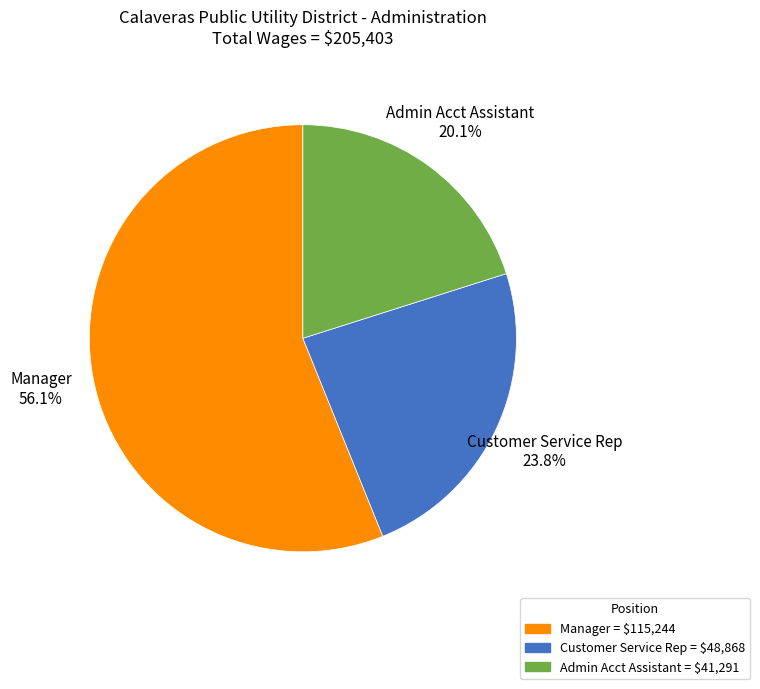

Is there any slice that represents more than half of the pie?

Yes